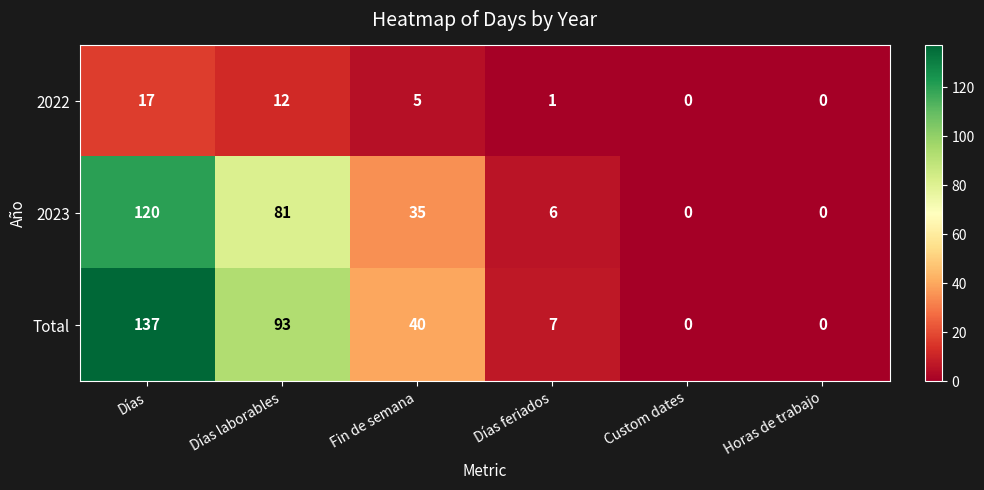

Which series has the largest range (max minus min)?

Total